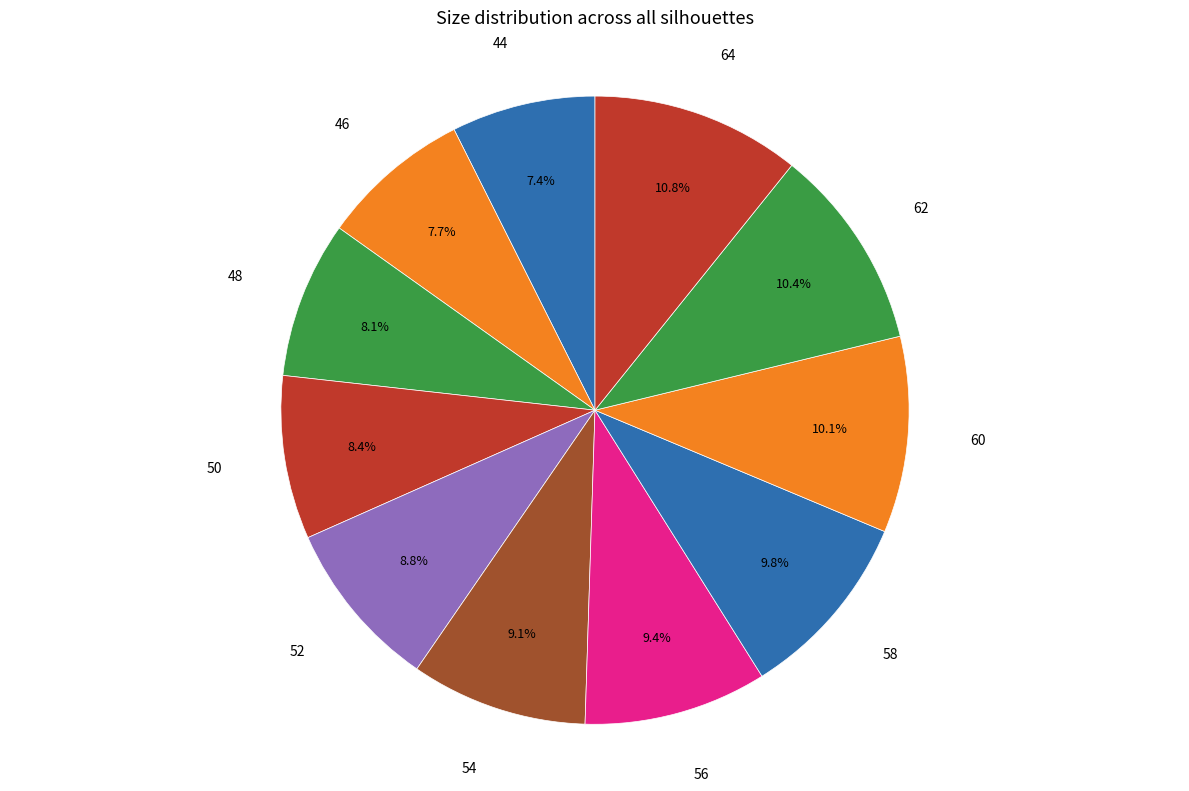

What percentage is the 44 slice, to the nearest percent?

7%